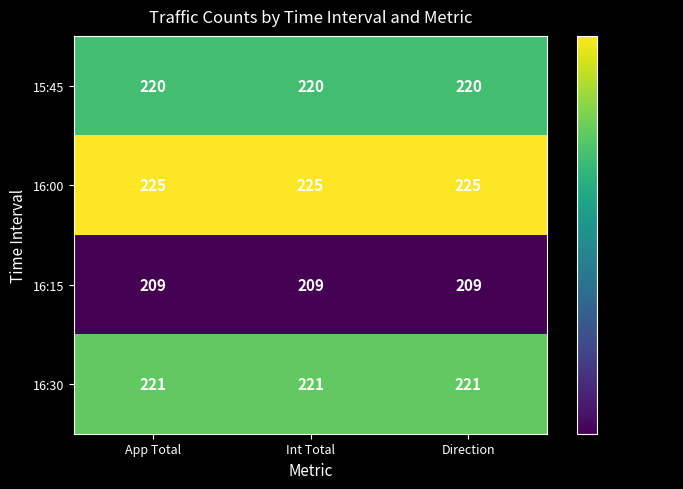

What is the spread (max minus min) of values at Direction?

16